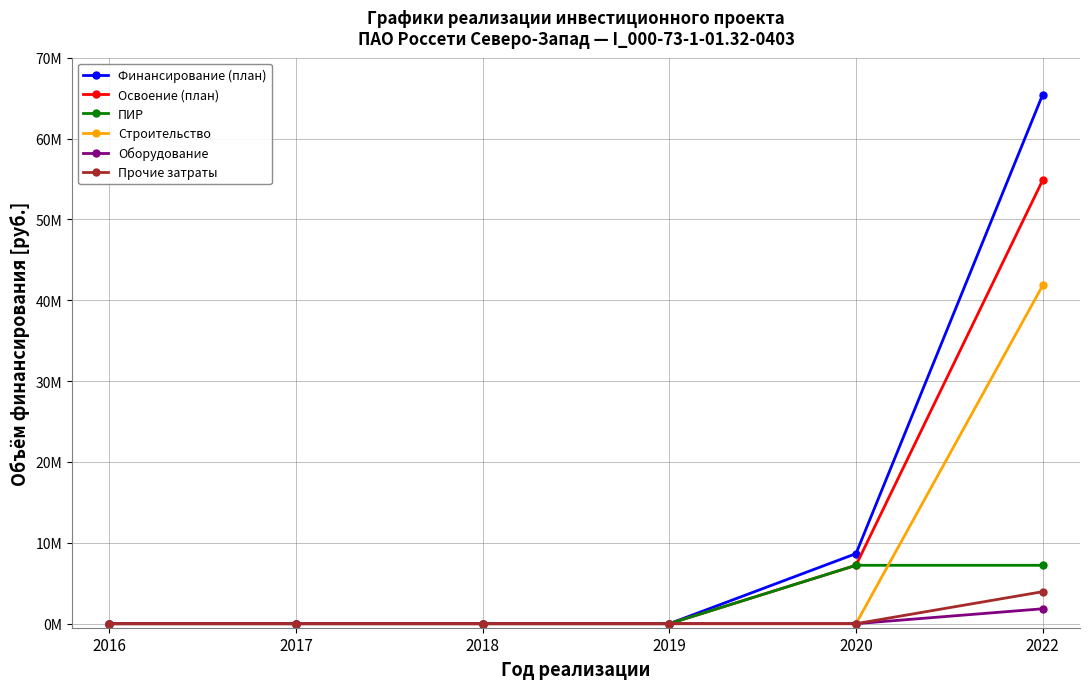

What are all the series names shown in the legend?

Финансирование (план), Освоение (план), ПИР, Строительство, Оборудование, Прочие затраты